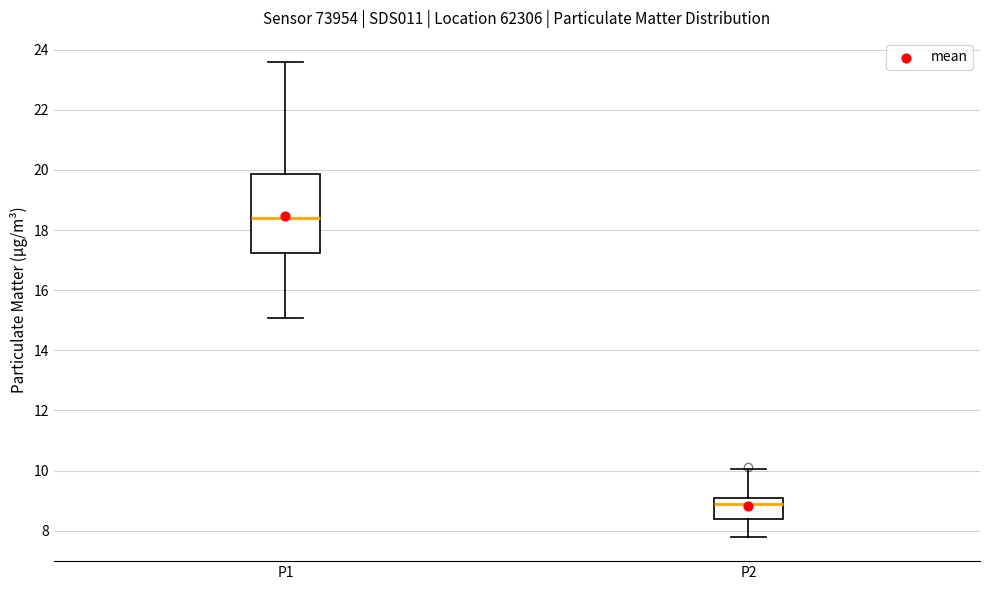

Reading left to right, read every box against the y-axis: the position of its median line, the range the box covers, and the ends of its whiskers. The values are not printed on the chart, so give them approximately, as read against the axis.

P1: median 18.4, box 17.2 to 19.8, whiskers 15.0 to 23.6
P2: median 8.8, box 8.4 to 9.0, whiskers 7.8 to 10.0